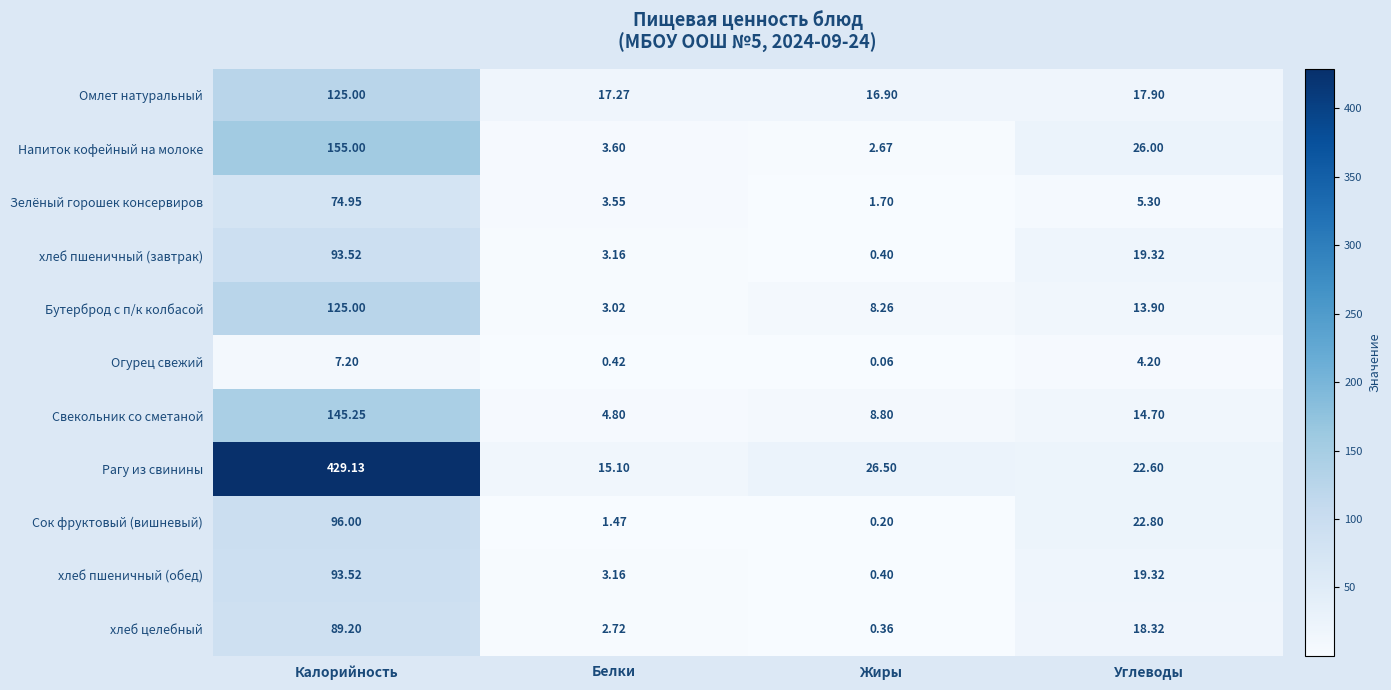

Is the value of Бутерброд с п/к колбасой at Белки greater than the value of хлеб пшеничный (обед) at Белки?

No